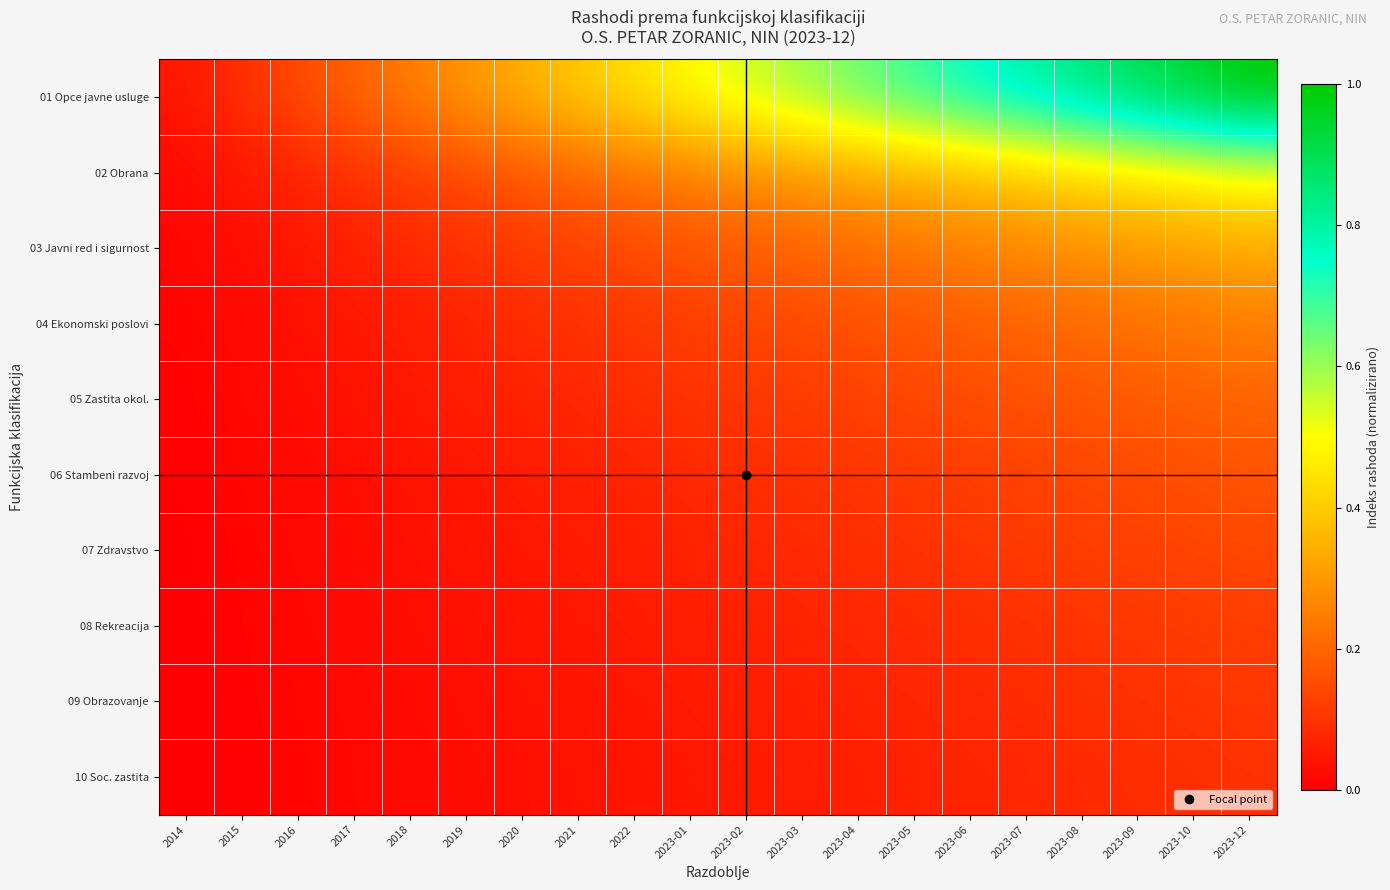

Which series has the largest total across all categories?

01 Opce javne usluge